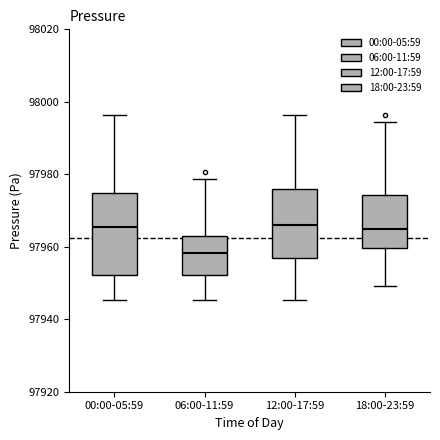

Reading left to right, transcribe this box plot: for each box, give where its median line is, the range the box spans, and where its two whiskers end, as read against the y-axis. The values are not printed on the chart, so give them approximately, as read against the axis.

00:00-05:59: median 97966, box 97952 to 97974, whiskers 97946 to 97996
06:00-11:59: median 97958, box 97952 to 97964, whiskers 97946 to 97978
12:00-17:59: median 97966, box 97956 to 97976, whiskers 97946 to 97996
18:00-23:59: median 97966, box 97960 to 97974, whiskers 97950 to 97994